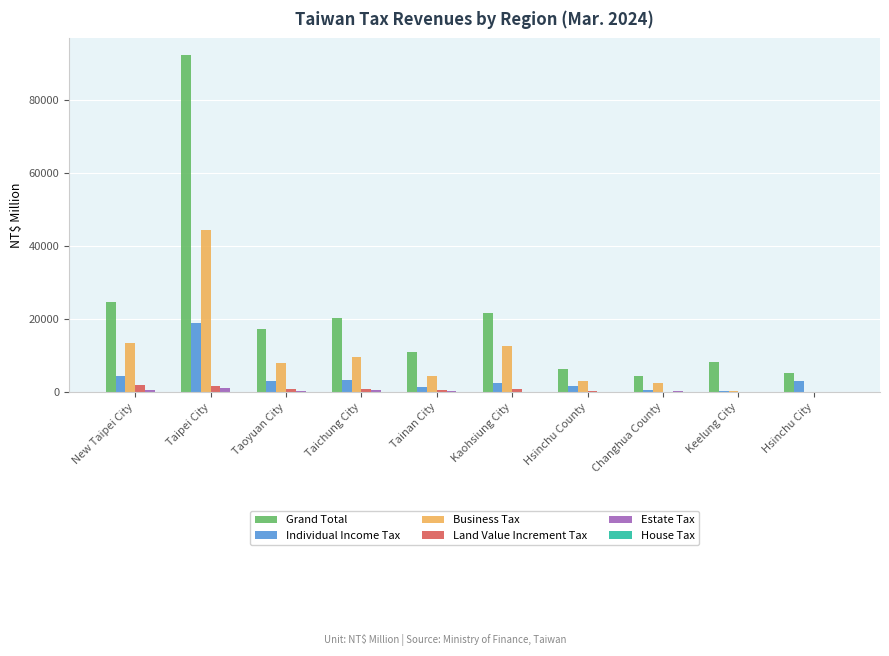

Which series has the largest total across all categories?

Grand Total